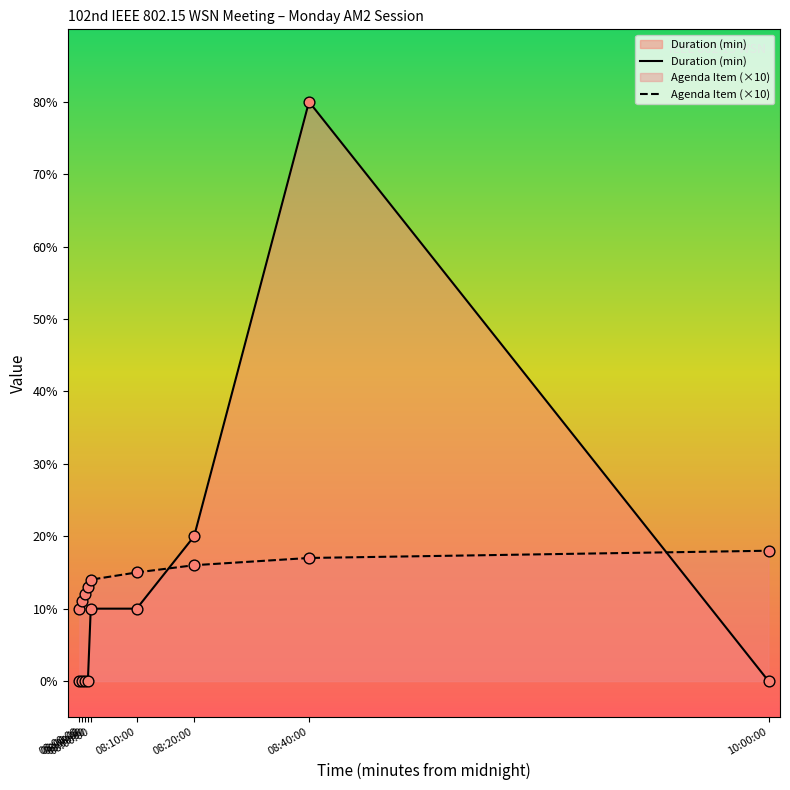

At how many categories does at least one series exceed 38?

1